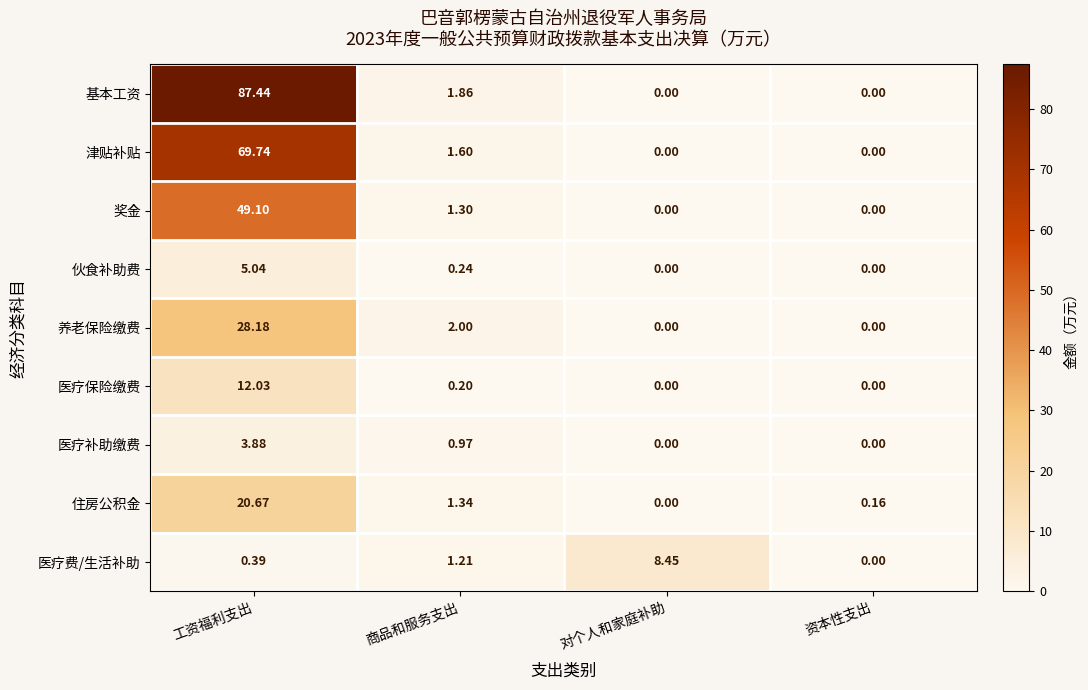

At which category does the chart reach its peak across all series?

工资福利支出